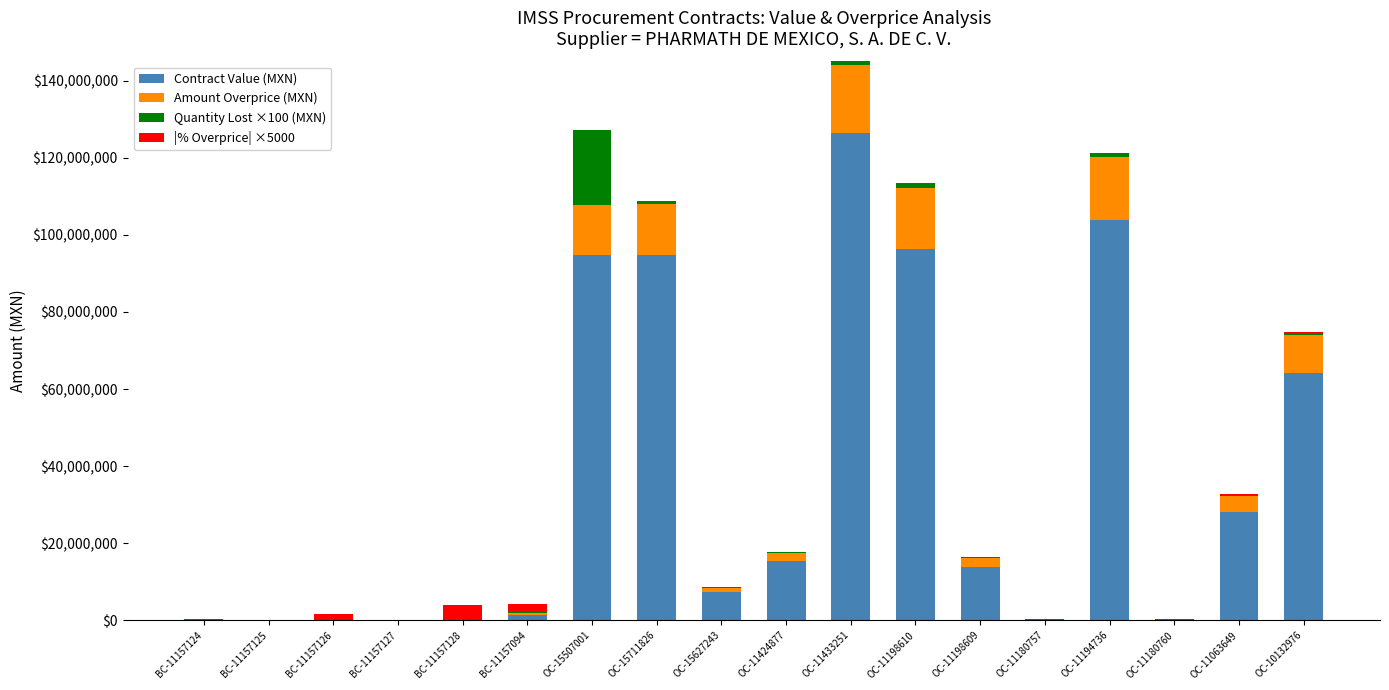

At which category is the sum across all series the highest?

OC-11433251